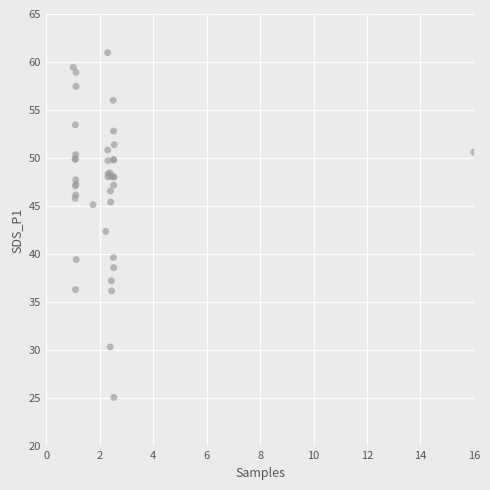

What Y value in the scatter plot is closest to 43?

42.4